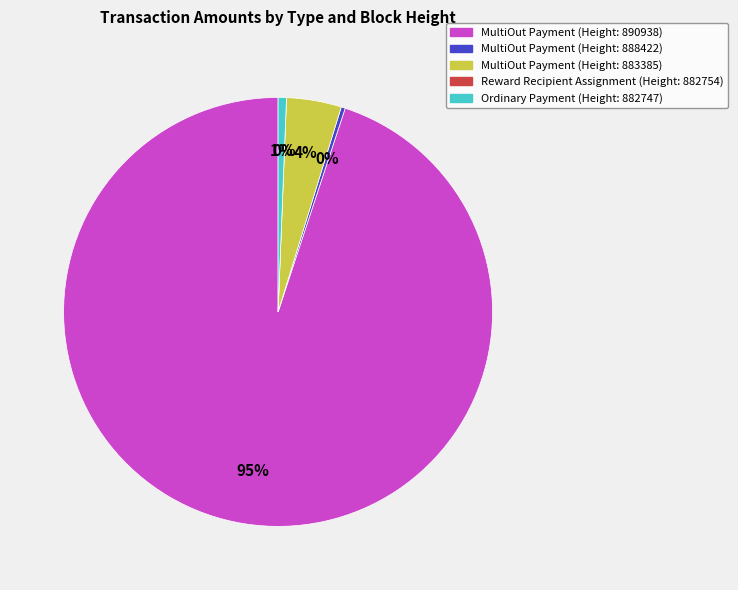

Which slice is the smallest?

Reward Recipient
Assignment (882754)